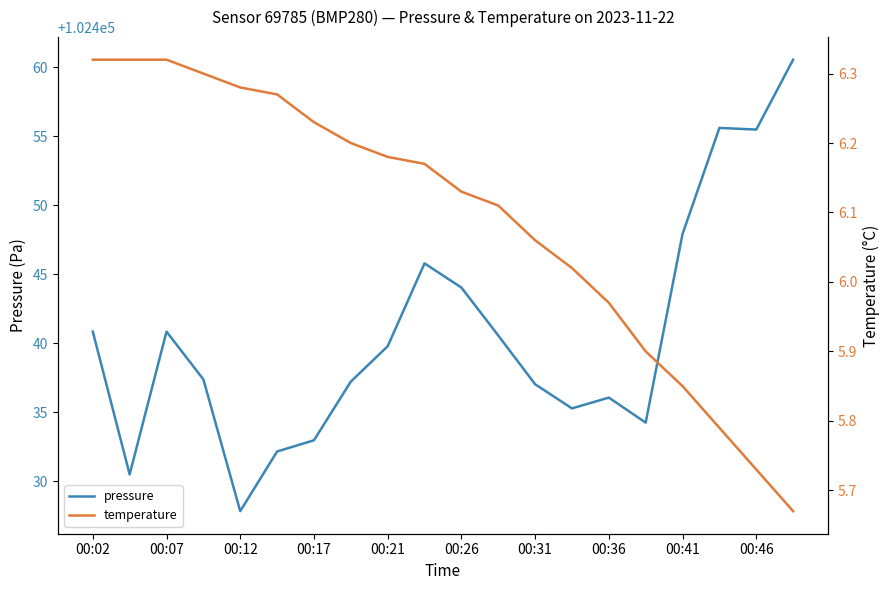

Where does the pressure series first go above 102439?

00:02